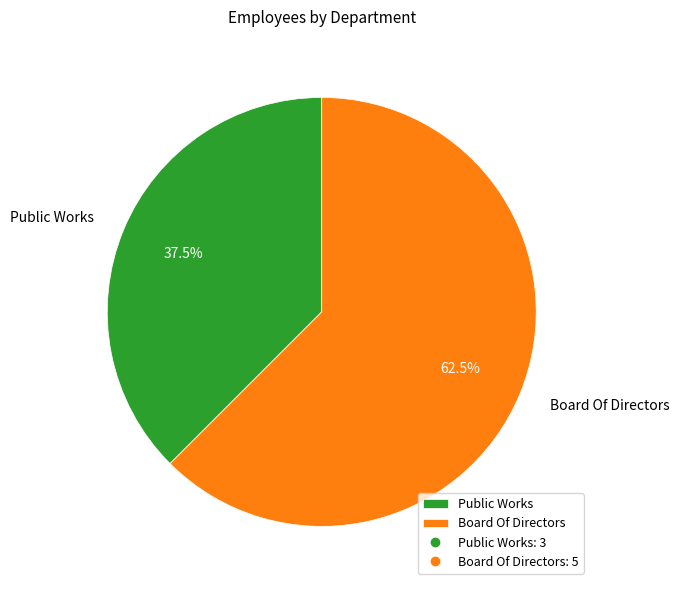

Is Public Works the majority of the pie?

No